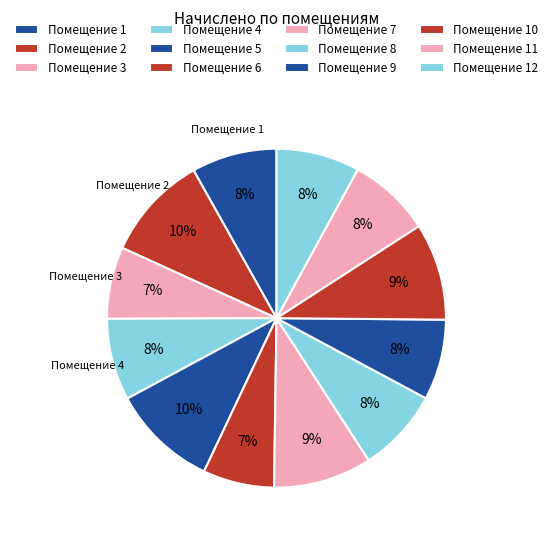

Count the number of slices in the pie.

12